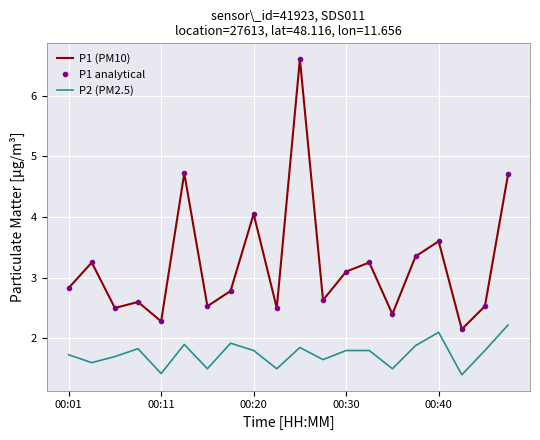

How many series are shown in this chart?

3